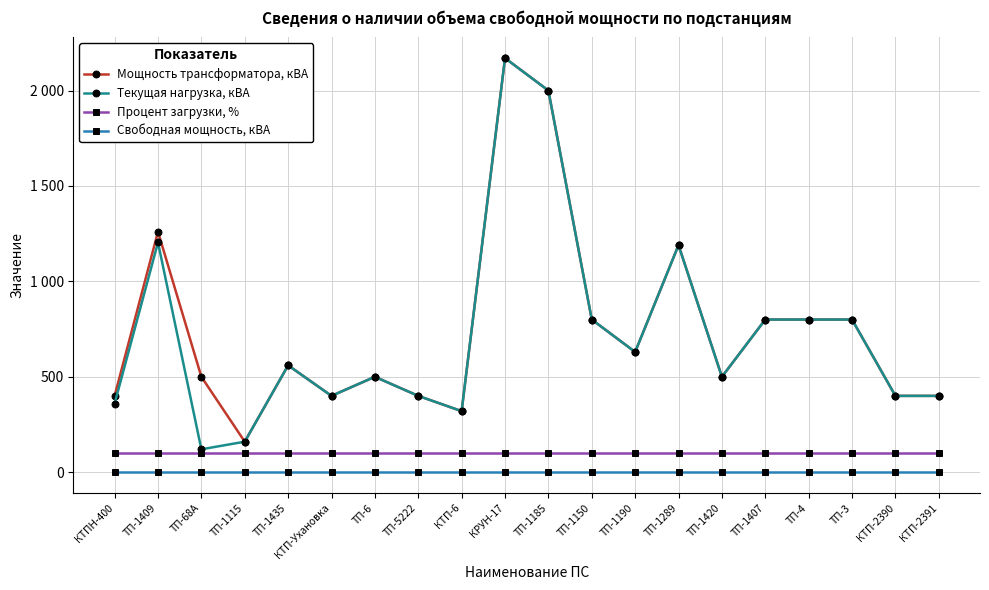

The Мощность трансформатора, кВА series shows 1554 at ТП-1289. True or false?

False